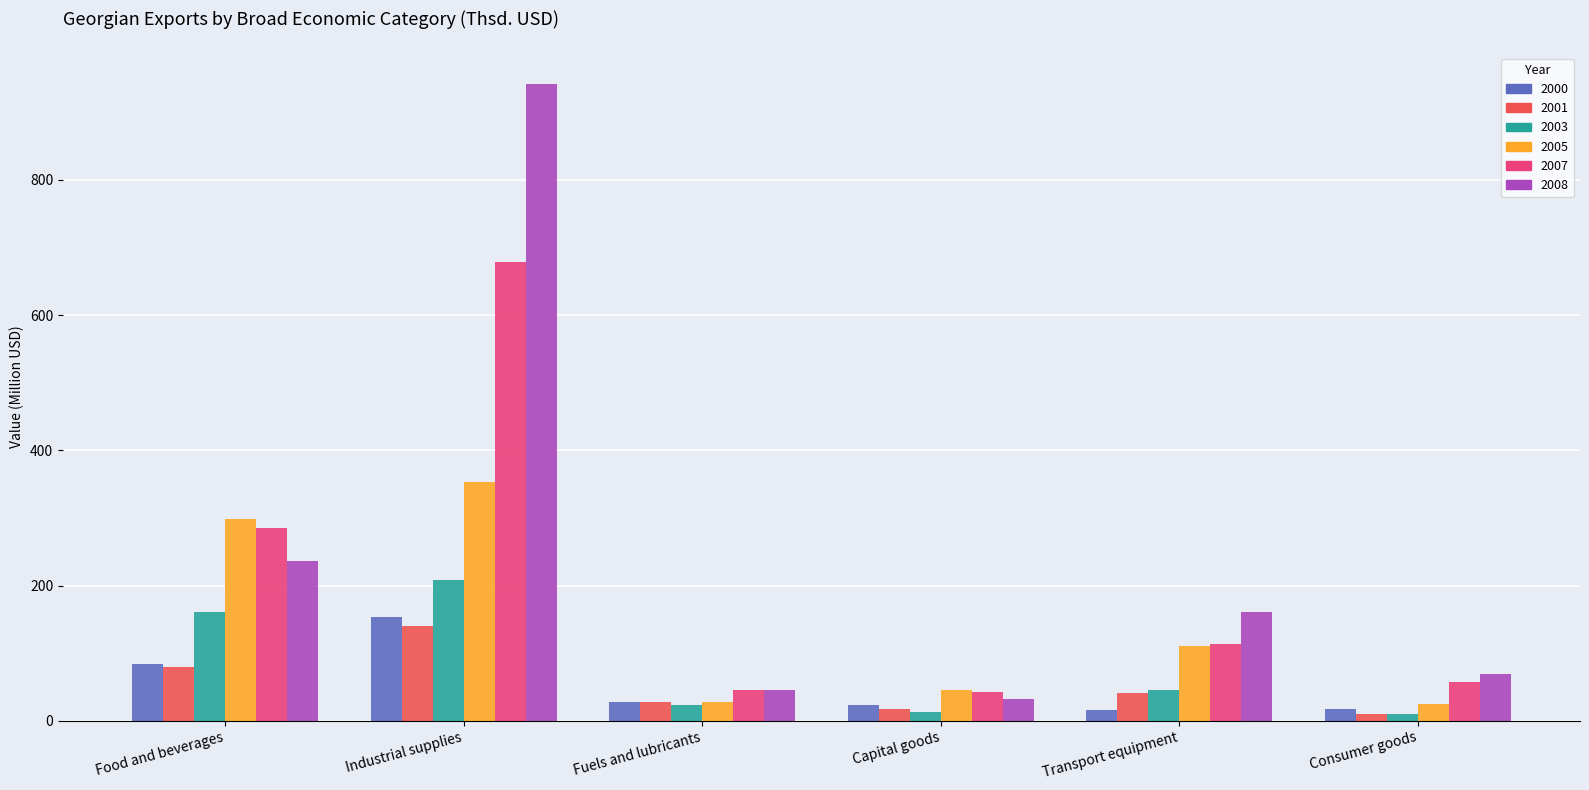

At which label is 2007 closest to 360?

Food and beverages